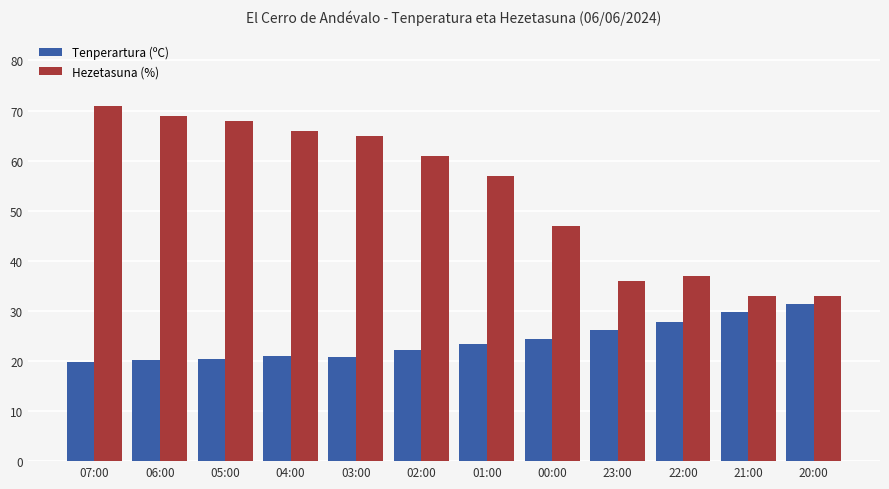

What is the difference between the Hezetasuna (%) values at 20:00 and 00:00?

14.0